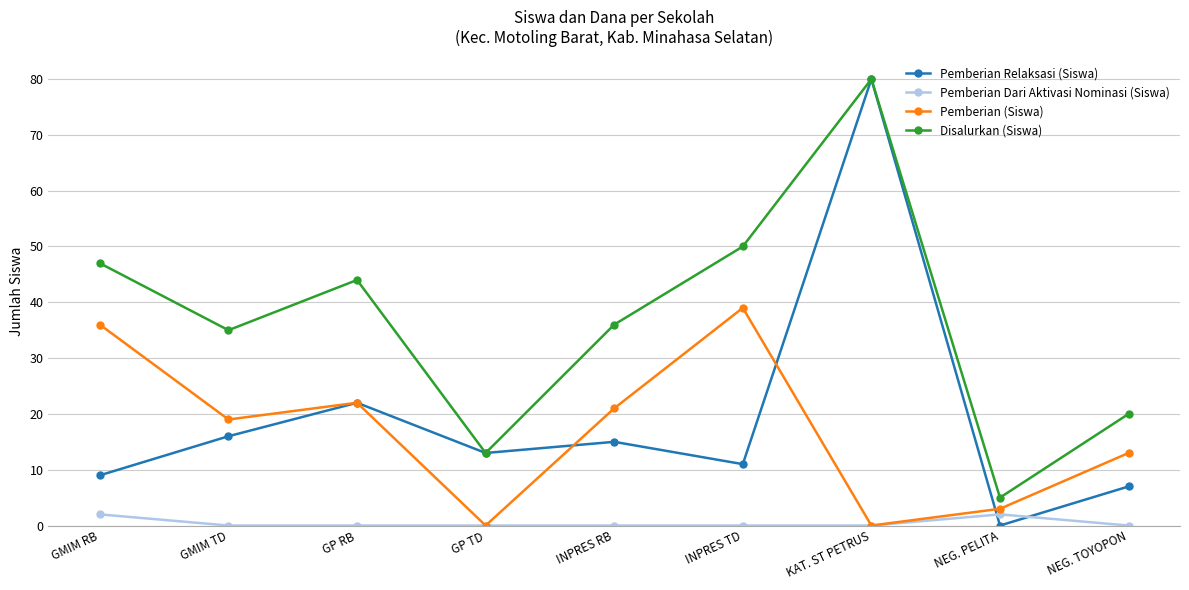

What is the total value across all series at NEG. PELITA?

10